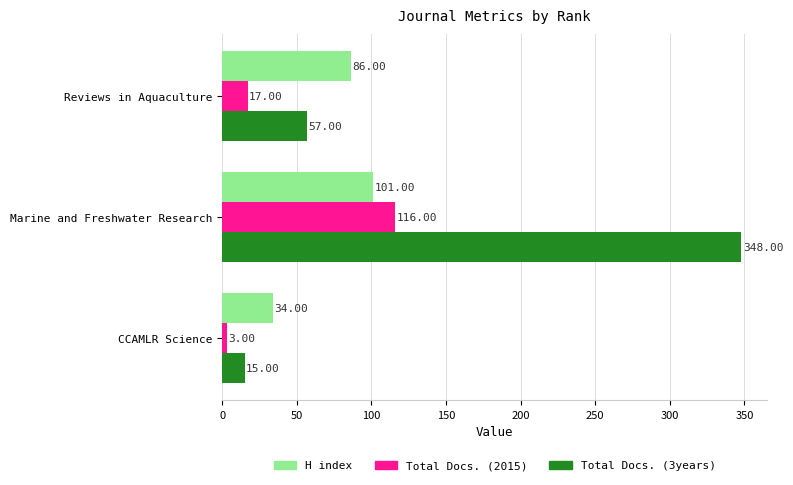

What is the sum of all H index values?

221